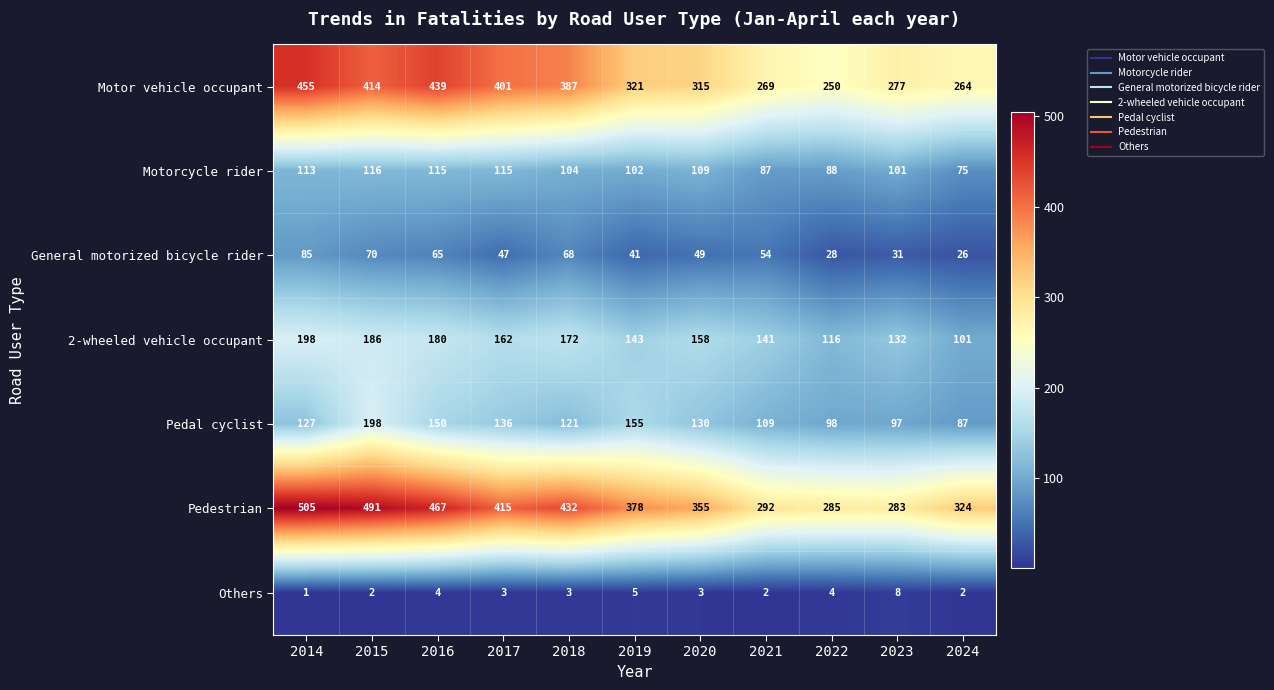

Is it true that 2-wheeled vehicle occupant equals 317 at 2015?

False